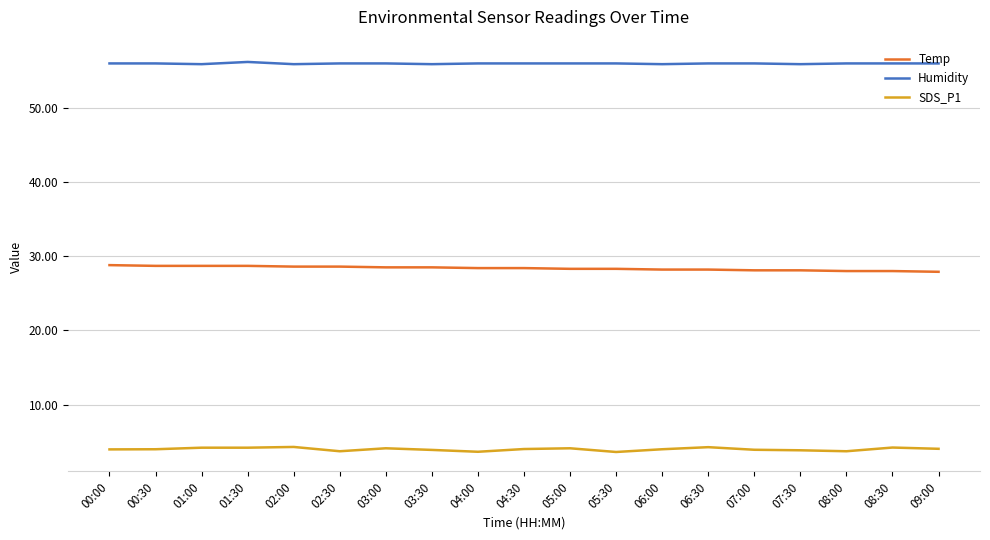

Is this an area chart (filled region under the line)?

No